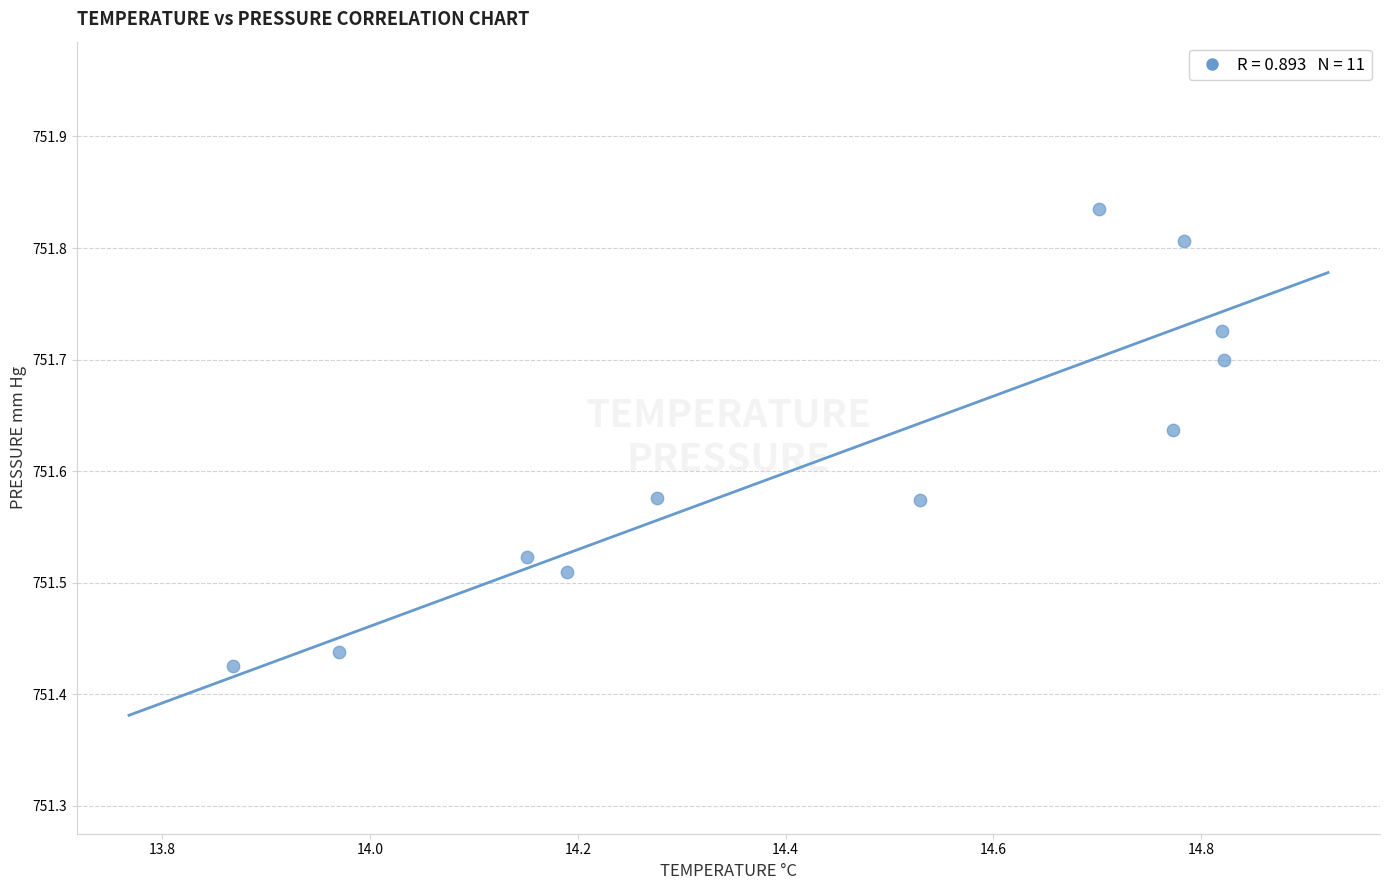

What is the range of X values (max minus min)?

1.0